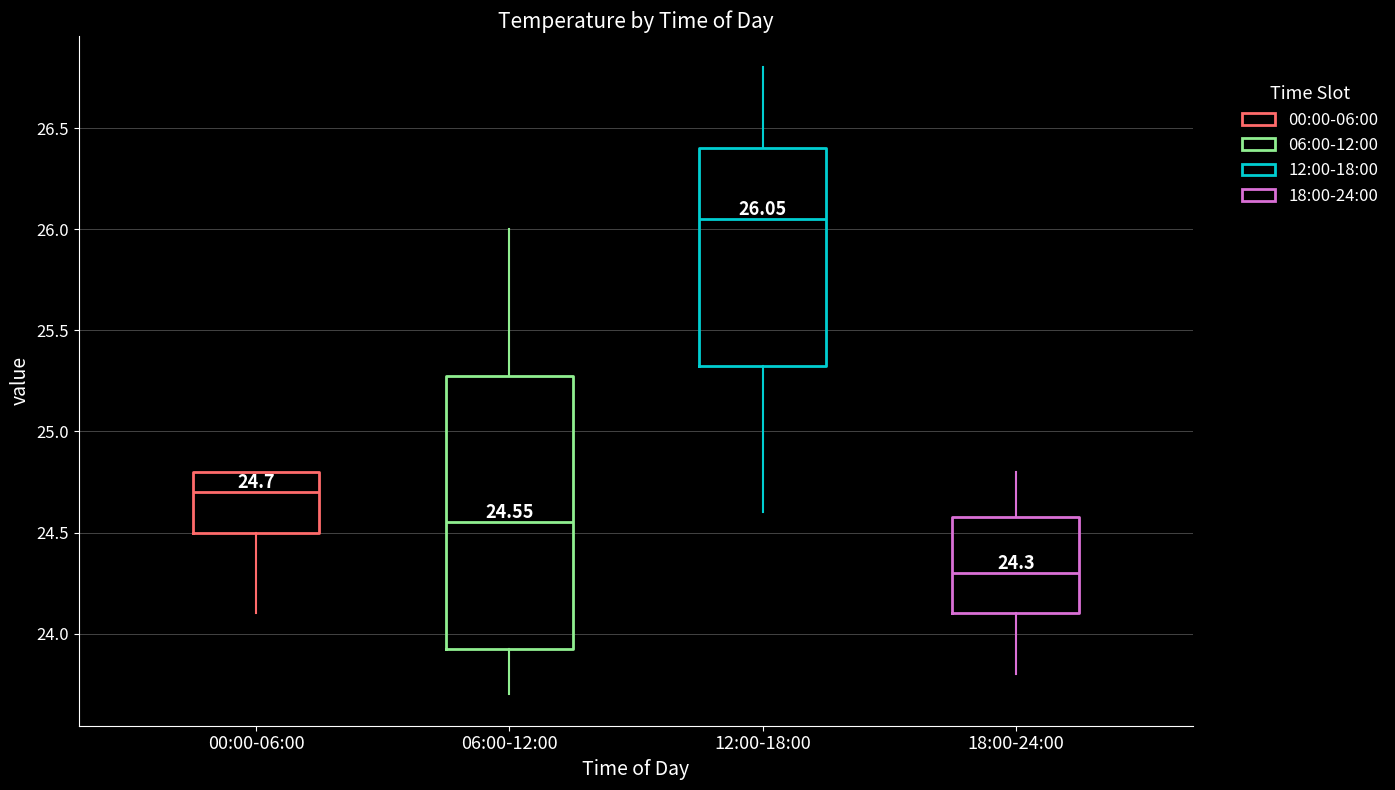

Which box is the tallest, from its lower edge to its upper edge?

06:00-12:00